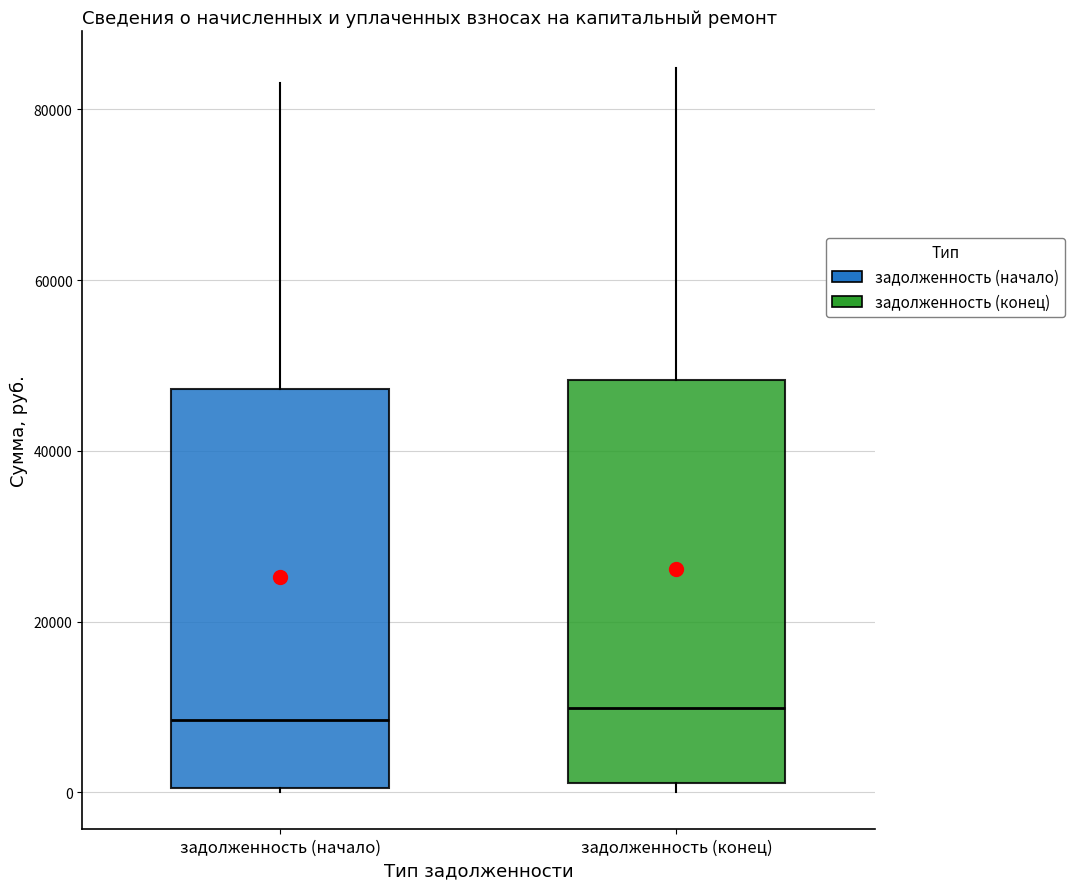

Reading left to right, read every box against the y-axis: the position of its median line, the range the box covers, and the ends of its whiskers. The values are not printed on the chart, so give them approximately, as read against the axis.

задолженность (начало): median 8000, box 0 to 48000, whiskers 0 to 84000
задолженность (конец): median 10000, box 2000 to 48000, whiskers 0 to 84000